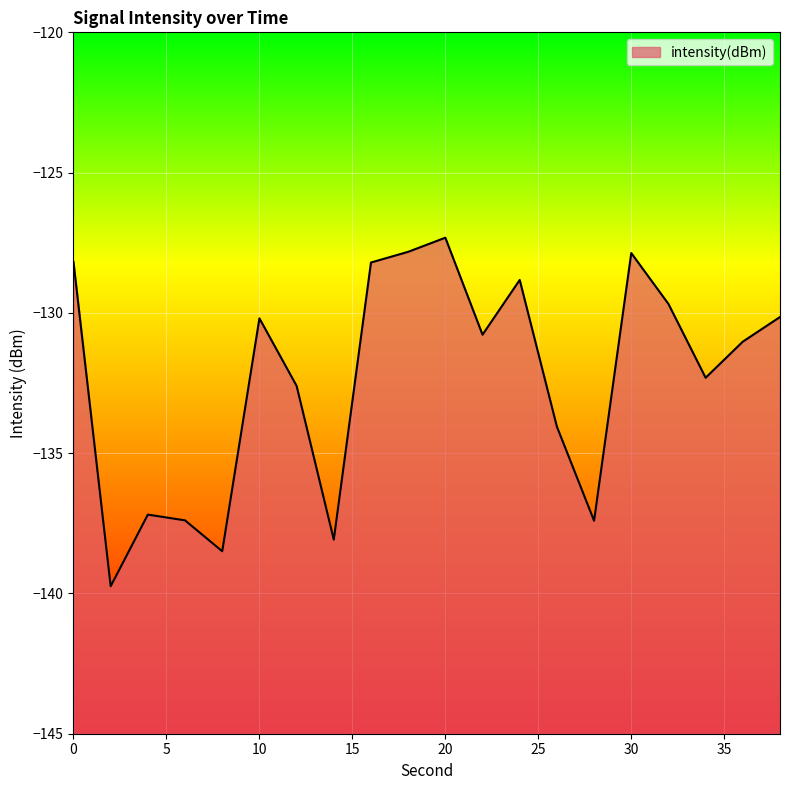

Reading right to left, what are all the values shown in this chart?

-130.1	-131.0	-132.3	-129.7	-127.9	-137.4	-134.1	-128.8	-130.8	-127.3	-127.8	-128.2	-138.1	-132.6	-130.2	-138.5	-137.4	-137.2	-139.7	-128.2